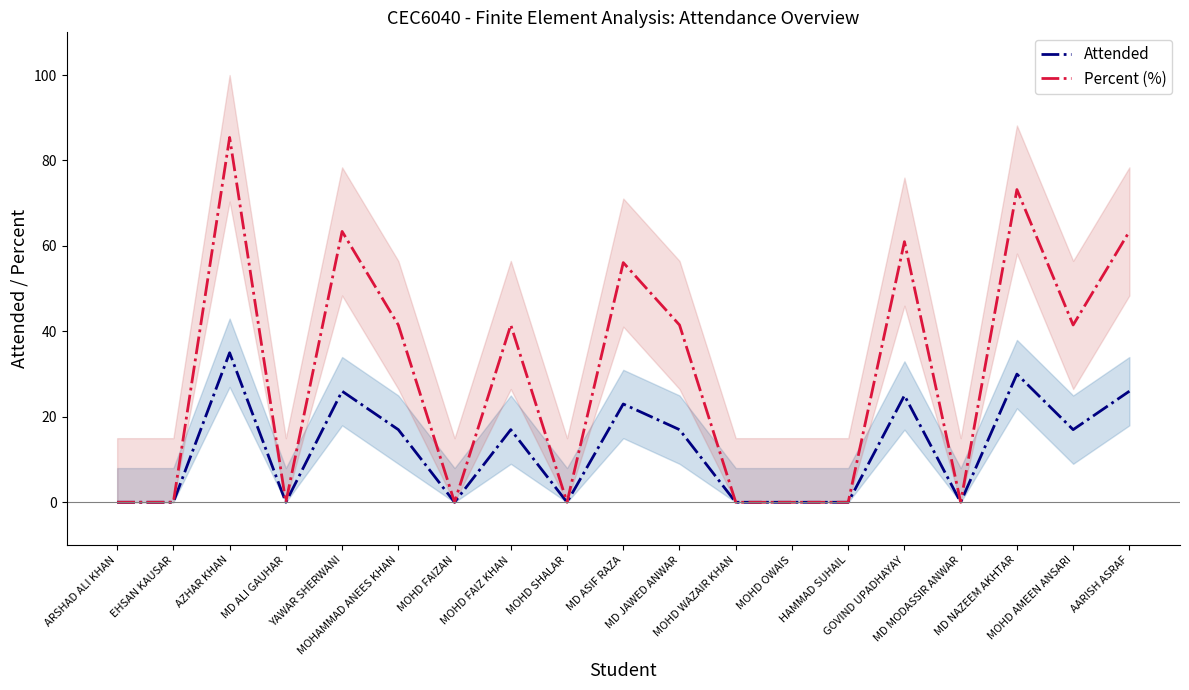

The value of Attended at MOHD FAIZ KHAN is 6.5. True or false?

False